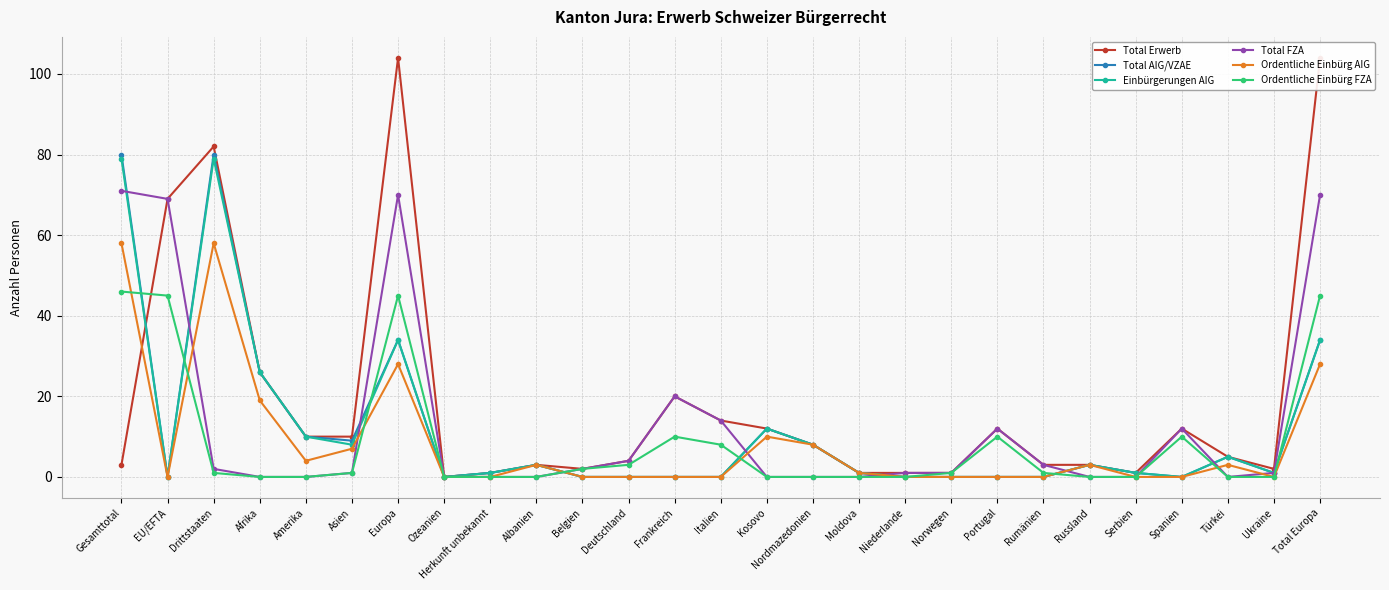

True or false: Total Erwerb has more than 2 interior local peaks.

True